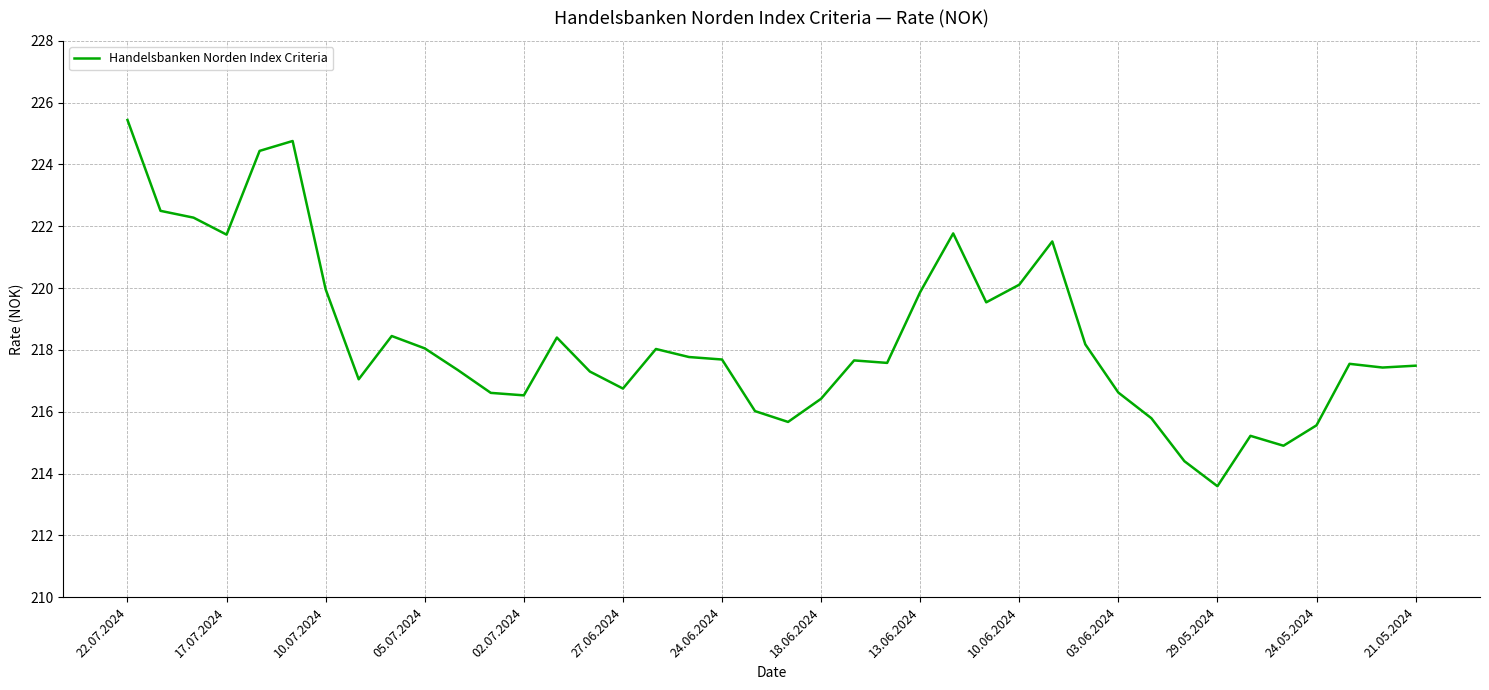

What is the minimum value shown in the chart?

213.6